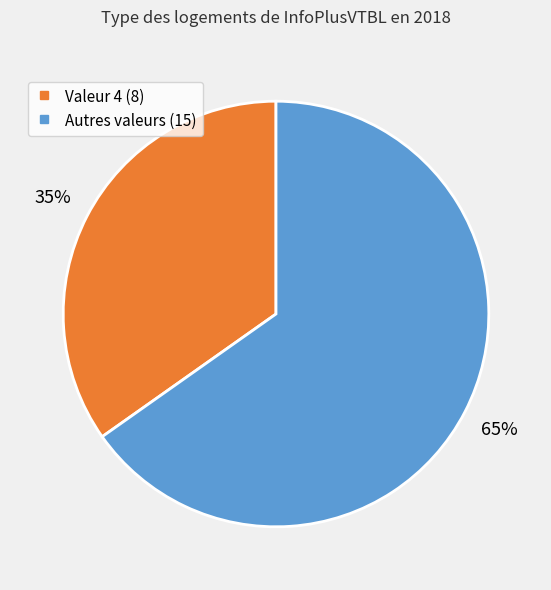

How many slices are in this pie chart?

2